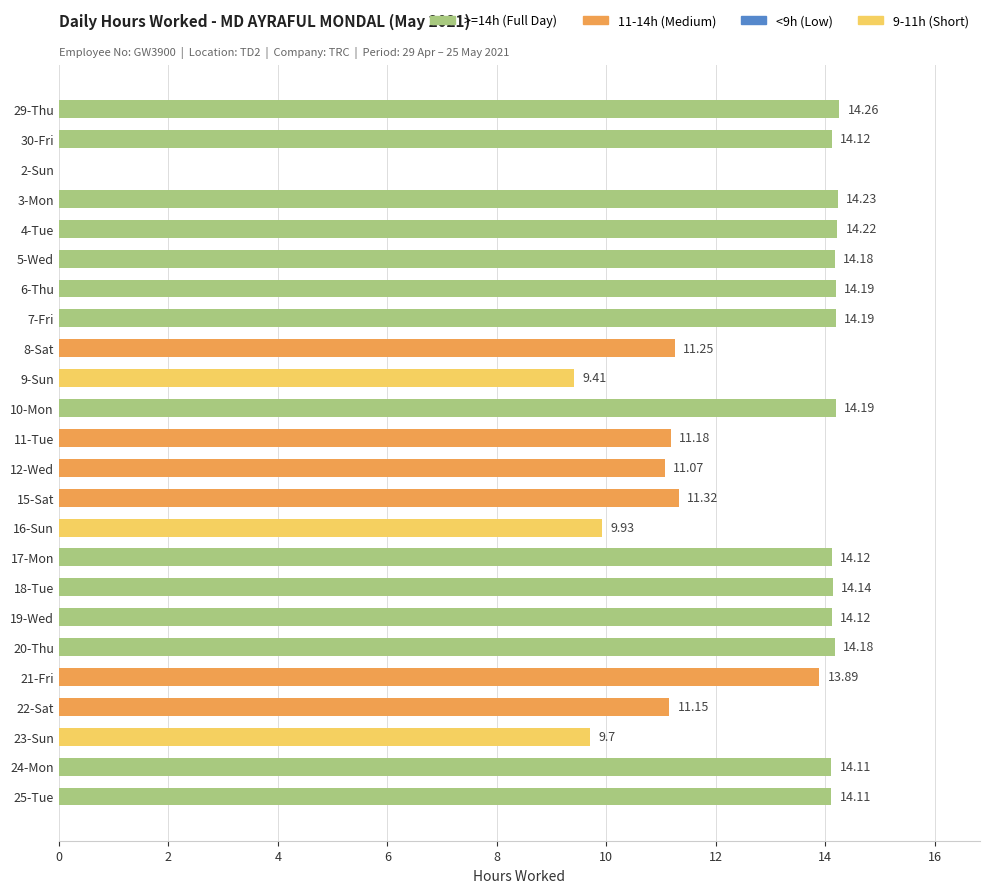

What is the change in value from 4-Tue to 9-Sun?

-4.8